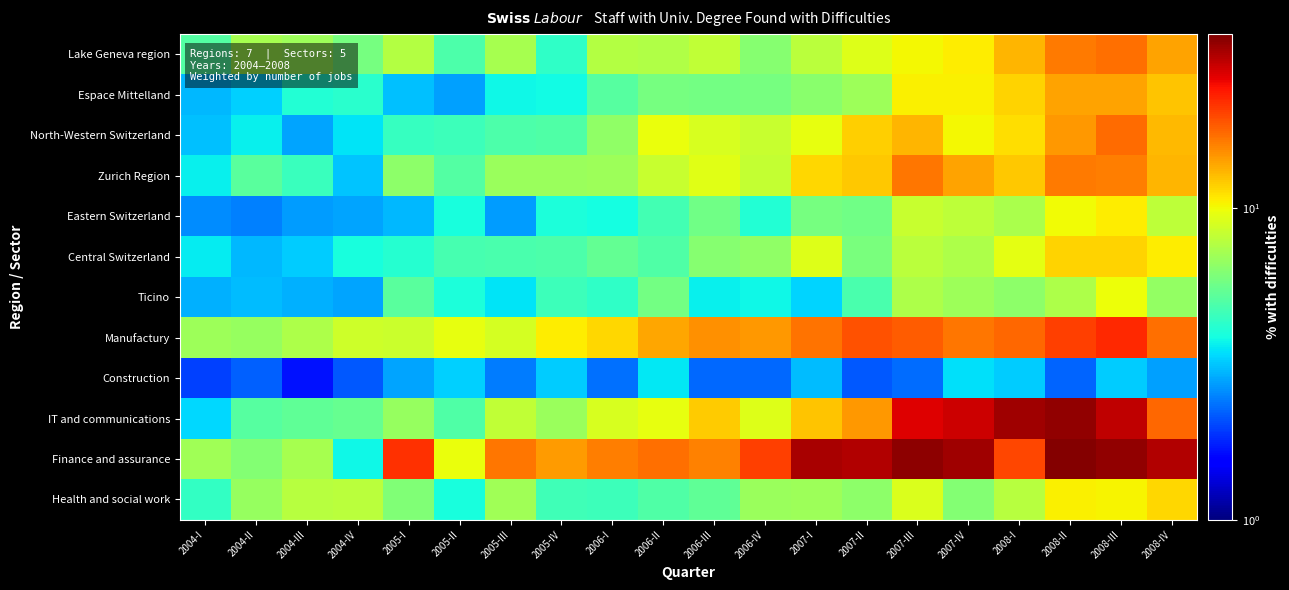

Which has a higher value, 2007-II or 2006-II?

2007-II